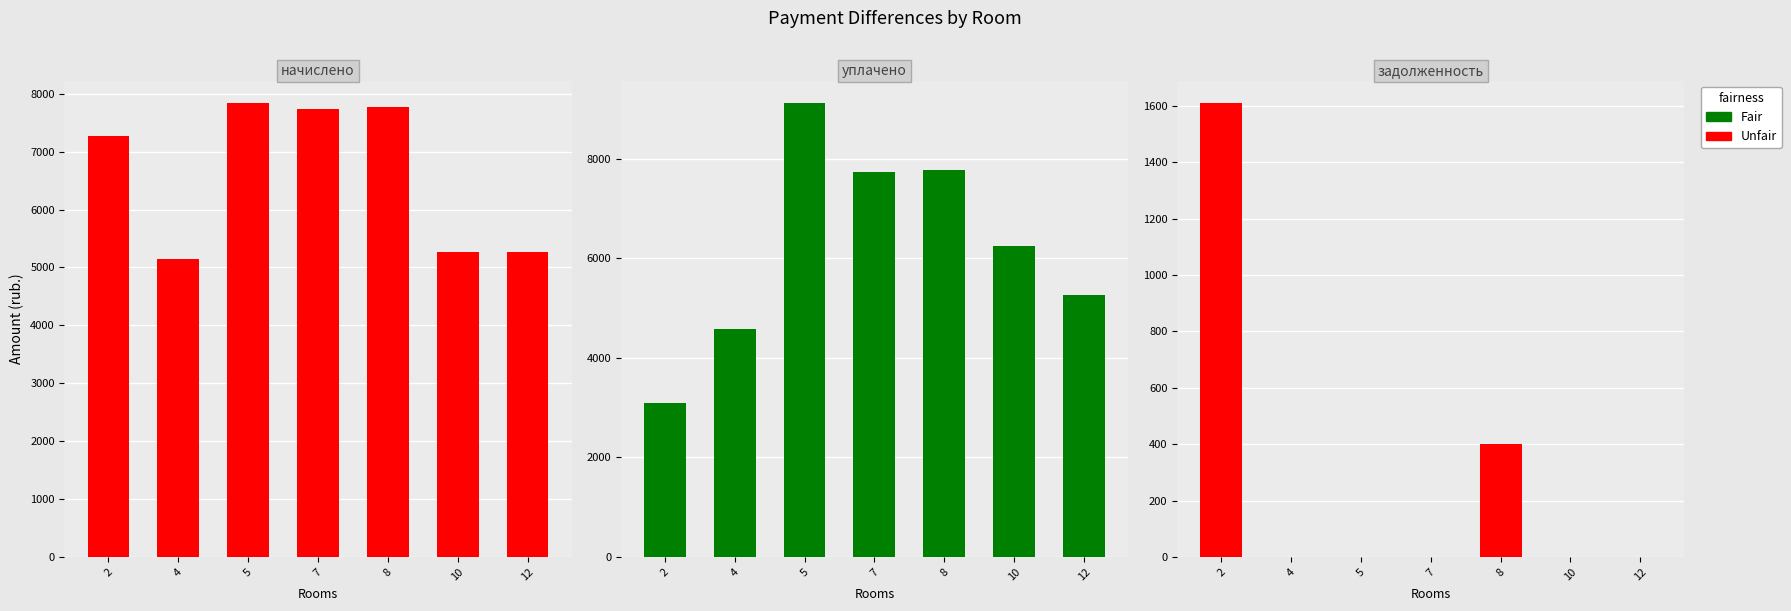

How many series are shown in this chart?

2